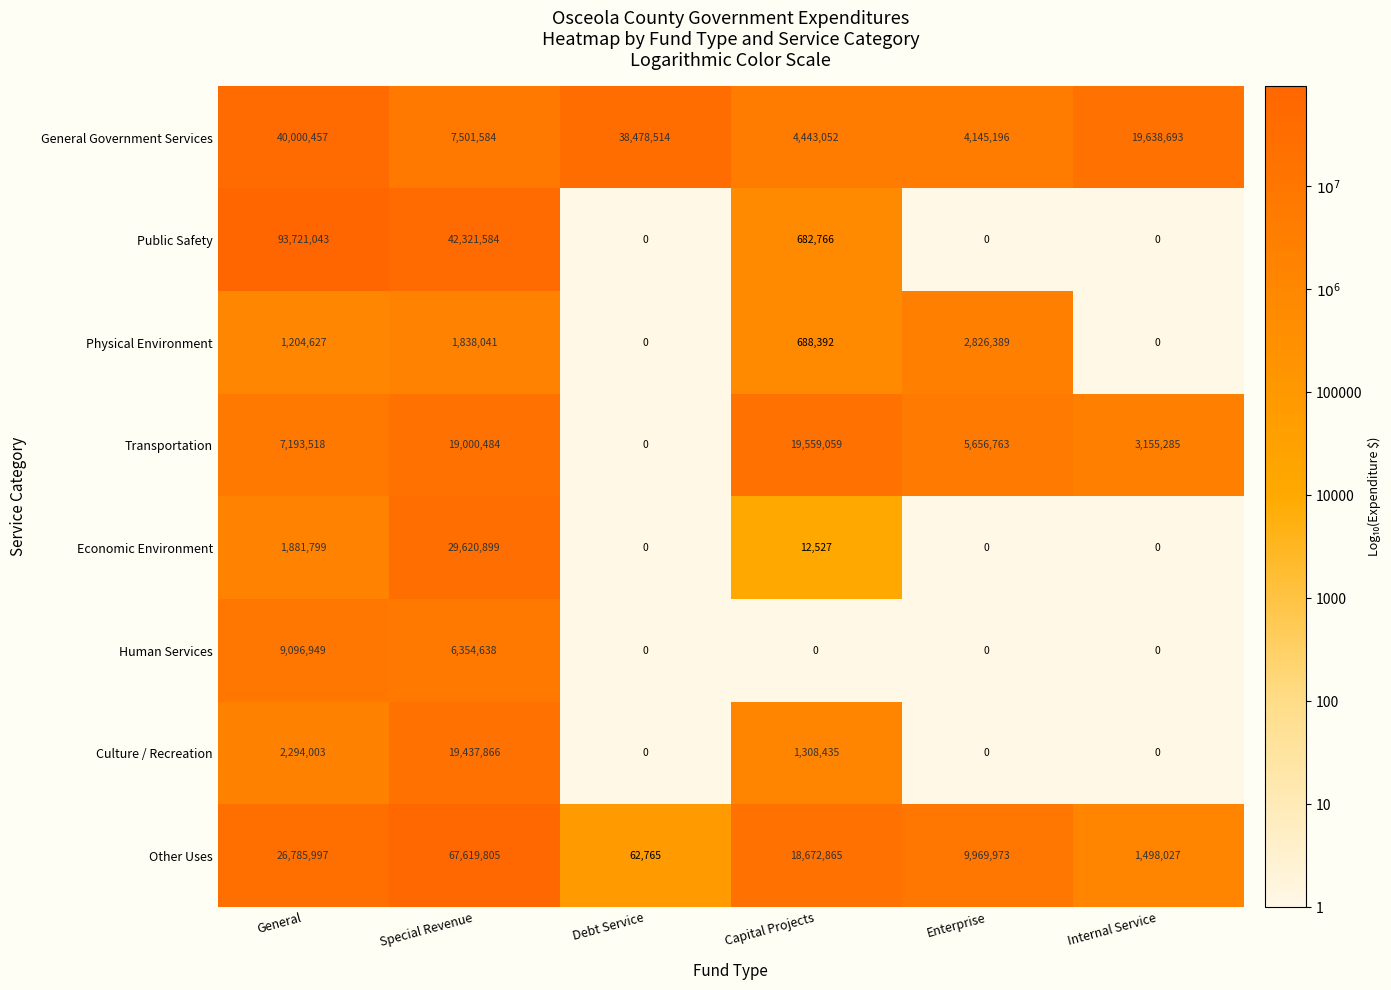

What is the total value across all series at General?

182178393